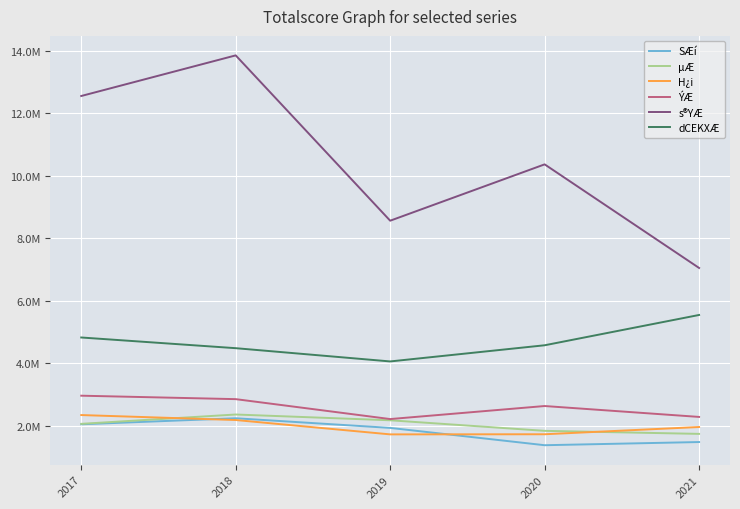

Rank the series at 2017 from lowest to highest value.

SÆí, µÆ, H¿i, ÝÆ, dCEKXÆ, s®YÆ